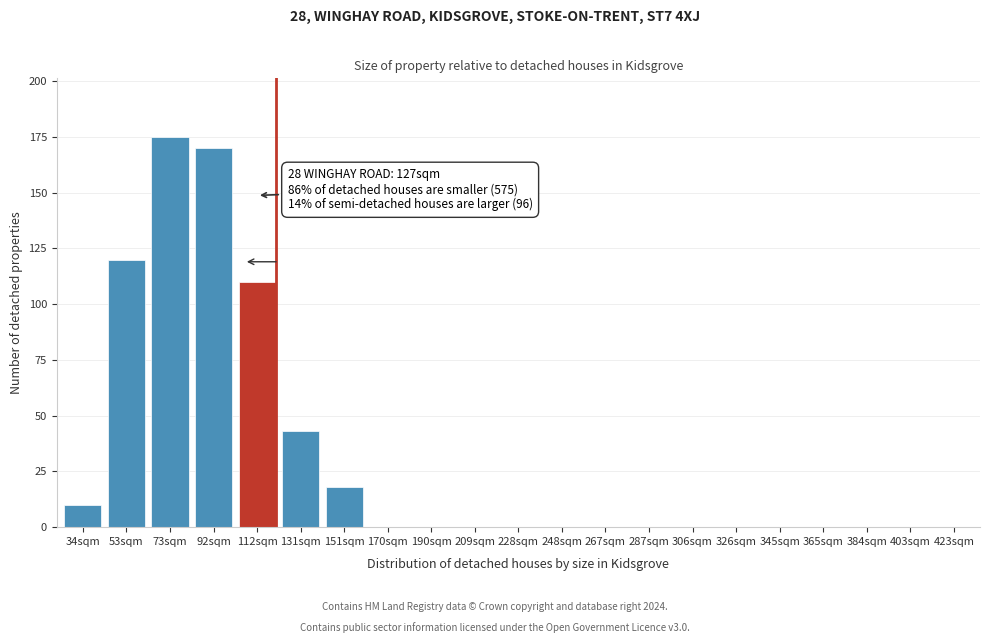

Reading right to left, what are all the values shown in this chart?

423sqm=0	403sqm=0	384sqm=0	365sqm=0	345sqm=0	326sqm=0	306sqm=0	287sqm=0	267sqm=0	248sqm=0	228sqm=0	209sqm=0	190sqm=0	170sqm=0	151sqm=18	131sqm=43	112sqm=110	92sqm=170	73sqm=175	53sqm=120	34sqm=10